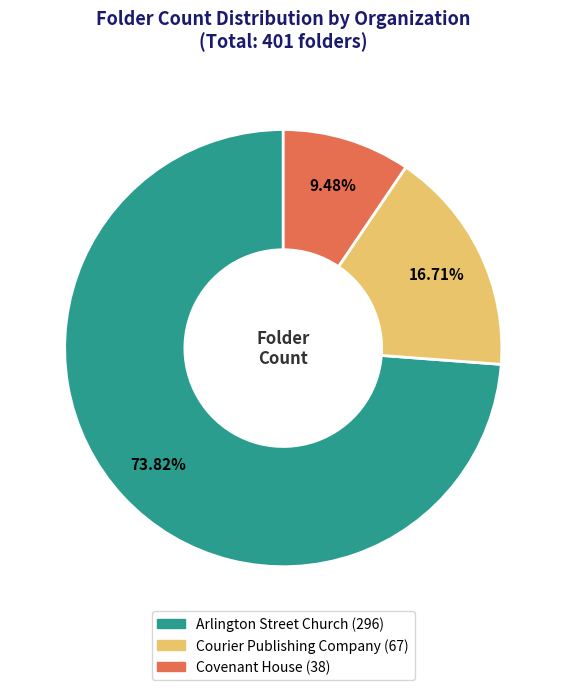

Approximately how many times larger is the value at Arlington Street Church compared to Courier Publishing Company?

4.4